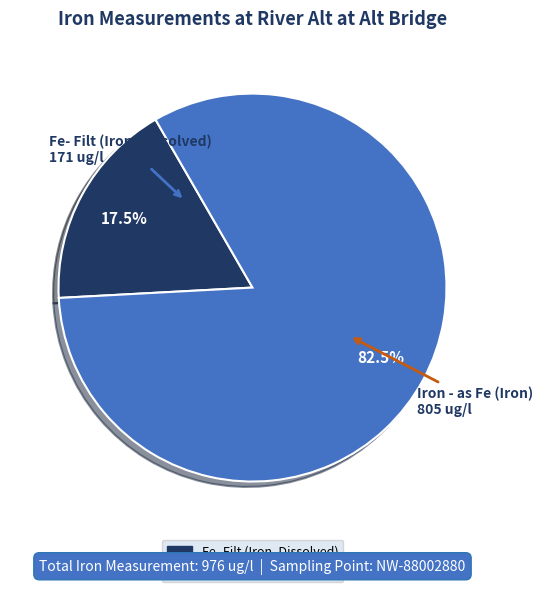

Do Iron - as Fe (Iron) and Fe- Filt (Iron, Dissolved) together represent more than half of the pie?

Yes